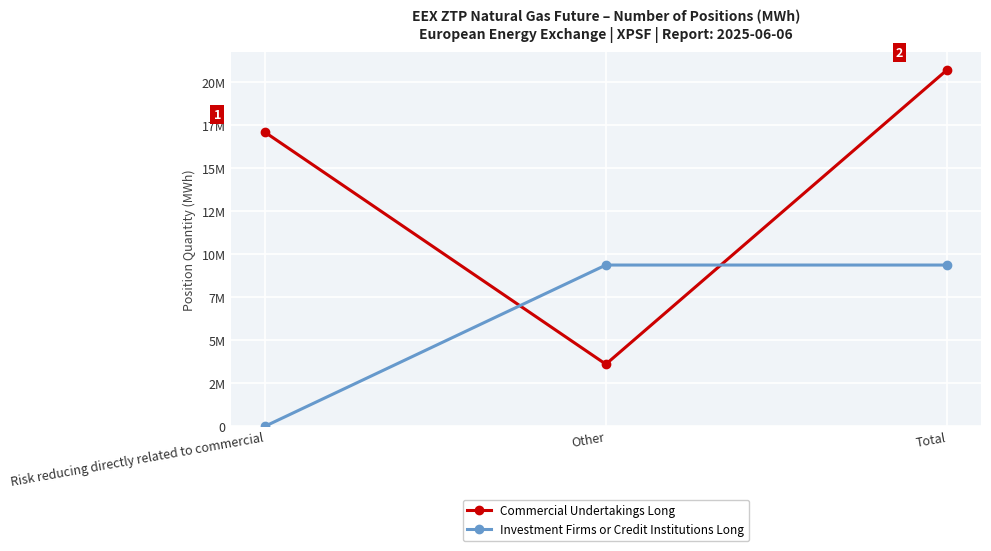

At how many categories does at least one series exceed 3213265?

3